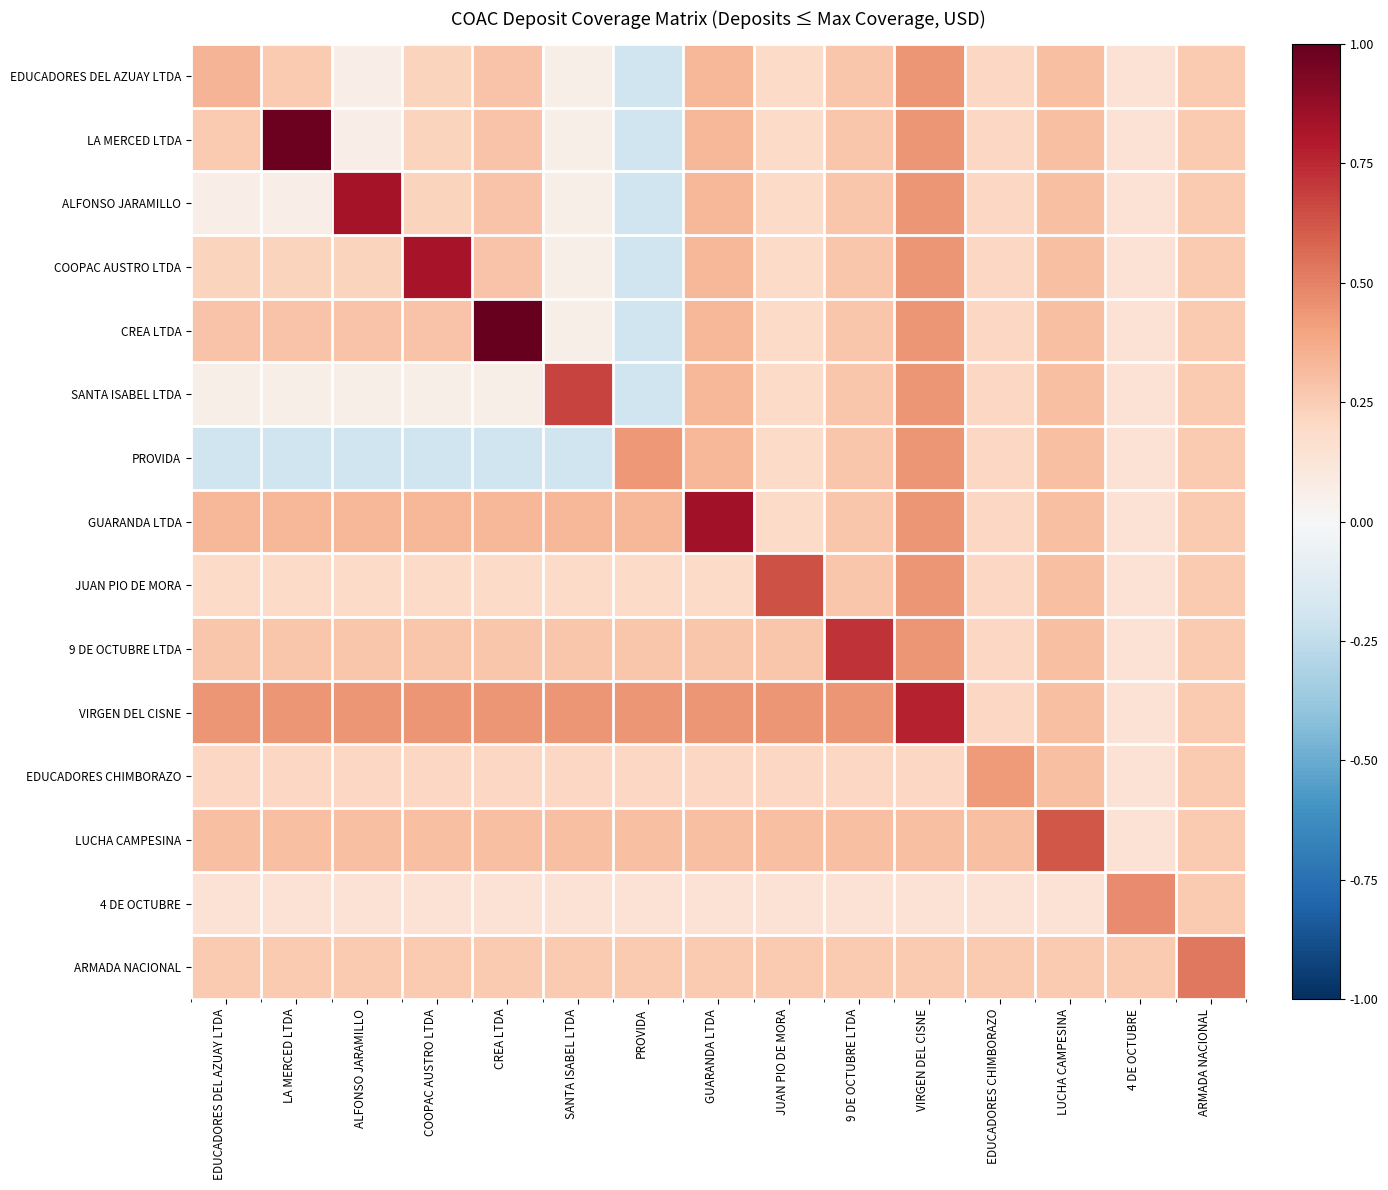

Reading left to right, transcribe all the data shown in this chart.

EDUCADORES DEL AZUAY LTDA: EDUCADORES DEL AZUAY LTDA=0.3	LA MERCED LTDA=0.3	ALFONSO JARAMILLO=0.1	COOPAC AUSTRO LTDA=0.2	CREA LTDA=0.3	SANTA ISABEL LTDA=0.1	PROVIDA=-0.2	GUARANDA LTDA=0.3	JUAN PIO DE MORA=0.2	9 DE OCTUBRE LTDA=0.3	VIRGEN DEL CISNE=0.4	EDUCADORES CHIMBORAZO=0.2	LUCHA CAMPESINA=0.3	4 DE OCTUBRE=0.1	ARMADA NACIONAL=0.3
LA MERCED LTDA: EDUCADORES DEL AZUAY LTDA=0.3	LA MERCED LTDA=1.0	ALFONSO JARAMILLO=0.1	COOPAC AUSTRO LTDA=0.2	CREA LTDA=0.3	SANTA ISABEL LTDA=0.1	PROVIDA=-0.2	GUARANDA LTDA=0.3	JUAN PIO DE MORA=0.2	9 DE OCTUBRE LTDA=0.3	VIRGEN DEL CISNE=0.4	EDUCADORES CHIMBORAZO=0.2	LUCHA CAMPESINA=0.3	4 DE OCTUBRE=0.1	ARMADA NACIONAL=0.3
ALFONSO JARAMILLO: EDUCADORES DEL AZUAY LTDA=0.1	LA MERCED LTDA=0.1	ALFONSO JARAMILLO=0.8	COOPAC AUSTRO LTDA=0.2	CREA LTDA=0.3	SANTA ISABEL LTDA=0.1	PROVIDA=-0.2	GUARANDA LTDA=0.3	JUAN PIO DE MORA=0.2	9 DE OCTUBRE LTDA=0.3	VIRGEN DEL CISNE=0.4	EDUCADORES CHIMBORAZO=0.2	LUCHA CAMPESINA=0.3	4 DE OCTUBRE=0.1	ARMADA NACIONAL=0.3
COOPAC AUSTRO LTDA: EDUCADORES DEL AZUAY LTDA=0.2	LA MERCED LTDA=0.2	ALFONSO JARAMILLO=0.2	COOPAC AUSTRO LTDA=0.8	CREA LTDA=0.3	SANTA ISABEL LTDA=0.1	PROVIDA=-0.2	GUARANDA LTDA=0.3	JUAN PIO DE MORA=0.2	9 DE OCTUBRE LTDA=0.3	VIRGEN DEL CISNE=0.4	EDUCADORES CHIMBORAZO=0.2	LUCHA CAMPESINA=0.3	4 DE OCTUBRE=0.1	ARMADA NACIONAL=0.3
CREA LTDA: EDUCADORES DEL AZUAY LTDA=0.3	LA MERCED LTDA=0.3	ALFONSO JARAMILLO=0.3	COOPAC AUSTRO LTDA=0.3	CREA LTDA=1.0	SANTA ISABEL LTDA=0.1	PROVIDA=-0.2	GUARANDA LTDA=0.3	JUAN PIO DE MORA=0.2	9 DE OCTUBRE LTDA=0.3	VIRGEN DEL CISNE=0.4	EDUCADORES CHIMBORAZO=0.2	LUCHA CAMPESINA=0.3	4 DE OCTUBRE=0.1	ARMADA NACIONAL=0.3
SANTA ISABEL LTDA: EDUCADORES DEL AZUAY LTDA=0.1	LA MERCED LTDA=0.1	ALFONSO JARAMILLO=0.1	COOPAC AUSTRO LTDA=0.1	CREA LTDA=0.1	SANTA ISABEL LTDA=0.7	PROVIDA=-0.2	GUARANDA LTDA=0.3	JUAN PIO DE MORA=0.2	9 DE OCTUBRE LTDA=0.3	VIRGEN DEL CISNE=0.4	EDUCADORES CHIMBORAZO=0.2	LUCHA CAMPESINA=0.3	4 DE OCTUBRE=0.1	ARMADA NACIONAL=0.3
PROVIDA: EDUCADORES DEL AZUAY LTDA=-0.2	LA MERCED LTDA=-0.2	ALFONSO JARAMILLO=-0.2	COOPAC AUSTRO LTDA=-0.2	CREA LTDA=-0.2	SANTA ISABEL LTDA=-0.2	PROVIDA=0.4	GUARANDA LTDA=0.3	JUAN PIO DE MORA=0.2	9 DE OCTUBRE LTDA=0.3	VIRGEN DEL CISNE=0.4	EDUCADORES CHIMBORAZO=0.2	LUCHA CAMPESINA=0.3	4 DE OCTUBRE=0.1	ARMADA NACIONAL=0.3
GUARANDA LTDA: EDUCADORES DEL AZUAY LTDA=0.3	LA MERCED LTDA=0.3	ALFONSO JARAMILLO=0.3	COOPAC AUSTRO LTDA=0.3	CREA LTDA=0.3	SANTA ISABEL LTDA=0.3	PROVIDA=0.3	GUARANDA LTDA=0.8	JUAN PIO DE MORA=0.2	9 DE OCTUBRE LTDA=0.3	VIRGEN DEL CISNE=0.4	EDUCADORES CHIMBORAZO=0.2	LUCHA CAMPESINA=0.3	4 DE OCTUBRE=0.1	ARMADA NACIONAL=0.3
JUAN PIO DE MORA: EDUCADORES DEL AZUAY LTDA=0.2	LA MERCED LTDA=0.2	ALFONSO JARAMILLO=0.2	COOPAC AUSTRO LTDA=0.2	CREA LTDA=0.2	SANTA ISABEL LTDA=0.2	PROVIDA=0.2	GUARANDA LTDA=0.2	JUAN PIO DE MORA=0.6	9 DE OCTUBRE LTDA=0.3	VIRGEN DEL CISNE=0.4	EDUCADORES CHIMBORAZO=0.2	LUCHA CAMPESINA=0.3	4 DE OCTUBRE=0.1	ARMADA NACIONAL=0.3
9 DE OCTUBRE LTDA: EDUCADORES DEL AZUAY LTDA=0.3	LA MERCED LTDA=0.3	ALFONSO JARAMILLO=0.3	COOPAC AUSTRO LTDA=0.3	CREA LTDA=0.3	SANTA ISABEL LTDA=0.3	PROVIDA=0.3	GUARANDA LTDA=0.3	JUAN PIO DE MORA=0.3	9 DE OCTUBRE LTDA=0.7	VIRGEN DEL CISNE=0.4	EDUCADORES CHIMBORAZO=0.2	LUCHA CAMPESINA=0.3	4 DE OCTUBRE=0.1	ARMADA NACIONAL=0.3
VIRGEN DEL CISNE: EDUCADORES DEL AZUAY LTDA=0.4	LA MERCED LTDA=0.4	ALFONSO JARAMILLO=0.4	COOPAC AUSTRO LTDA=0.4	CREA LTDA=0.4	SANTA ISABEL LTDA=0.4	PROVIDA=0.4	GUARANDA LTDA=0.4	JUAN PIO DE MORA=0.4	9 DE OCTUBRE LTDA=0.4	VIRGEN DEL CISNE=0.8	EDUCADORES CHIMBORAZO=0.2	LUCHA CAMPESINA=0.3	4 DE OCTUBRE=0.1	ARMADA NACIONAL=0.3
EDUCADORES CHIMBORAZO: EDUCADORES DEL AZUAY LTDA=0.2	LA MERCED LTDA=0.2	ALFONSO JARAMILLO=0.2	COOPAC AUSTRO LTDA=0.2	CREA LTDA=0.2	SANTA ISABEL LTDA=0.2	PROVIDA=0.2	GUARANDA LTDA=0.2	JUAN PIO DE MORA=0.2	9 DE OCTUBRE LTDA=0.2	VIRGEN DEL CISNE=0.2	EDUCADORES CHIMBORAZO=0.4	LUCHA CAMPESINA=0.3	4 DE OCTUBRE=0.1	ARMADA NACIONAL=0.3
LUCHA CAMPESINA: EDUCADORES DEL AZUAY LTDA=0.3	LA MERCED LTDA=0.3	ALFONSO JARAMILLO=0.3	COOPAC AUSTRO LTDA=0.3	CREA LTDA=0.3	SANTA ISABEL LTDA=0.3	PROVIDA=0.3	GUARANDA LTDA=0.3	JUAN PIO DE MORA=0.3	9 DE OCTUBRE LTDA=0.3	VIRGEN DEL CISNE=0.3	EDUCADORES CHIMBORAZO=0.3	LUCHA CAMPESINA=0.6	4 DE OCTUBRE=0.1	ARMADA NACIONAL=0.3
4 DE OCTUBRE: EDUCADORES DEL AZUAY LTDA=0.1	LA MERCED LTDA=0.1	ALFONSO JARAMILLO=0.1	COOPAC AUSTRO LTDA=0.1	CREA LTDA=0.1	SANTA ISABEL LTDA=0.1	PROVIDA=0.1	GUARANDA LTDA=0.1	JUAN PIO DE MORA=0.1	9 DE OCTUBRE LTDA=0.1	VIRGEN DEL CISNE=0.1	EDUCADORES CHIMBORAZO=0.1	LUCHA CAMPESINA=0.1	4 DE OCTUBRE=0.5	ARMADA NACIONAL=0.3
ARMADA NACIONAL: EDUCADORES DEL AZUAY LTDA=0.3	LA MERCED LTDA=0.3	ALFONSO JARAMILLO=0.3	COOPAC AUSTRO LTDA=0.3	CREA LTDA=0.3	SANTA ISABEL LTDA=0.3	PROVIDA=0.3	GUARANDA LTDA=0.3	JUAN PIO DE MORA=0.3	9 DE OCTUBRE LTDA=0.3	VIRGEN DEL CISNE=0.3	EDUCADORES CHIMBORAZO=0.3	LUCHA CAMPESINA=0.3	4 DE OCTUBRE=0.3	ARMADA NACIONAL=0.5